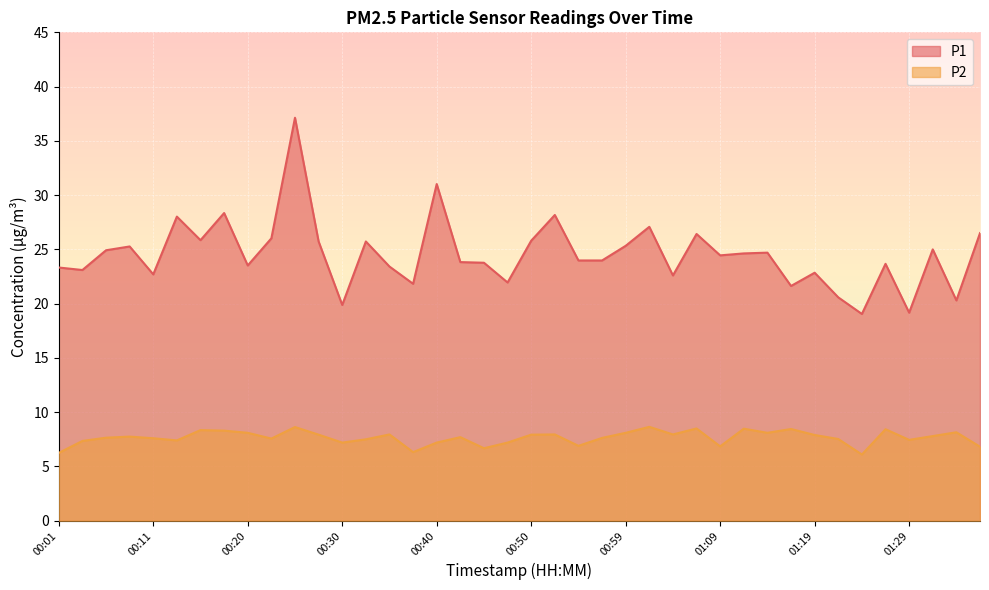

Between 00:35 and 01:09, which series saw the biggest shift?

P2